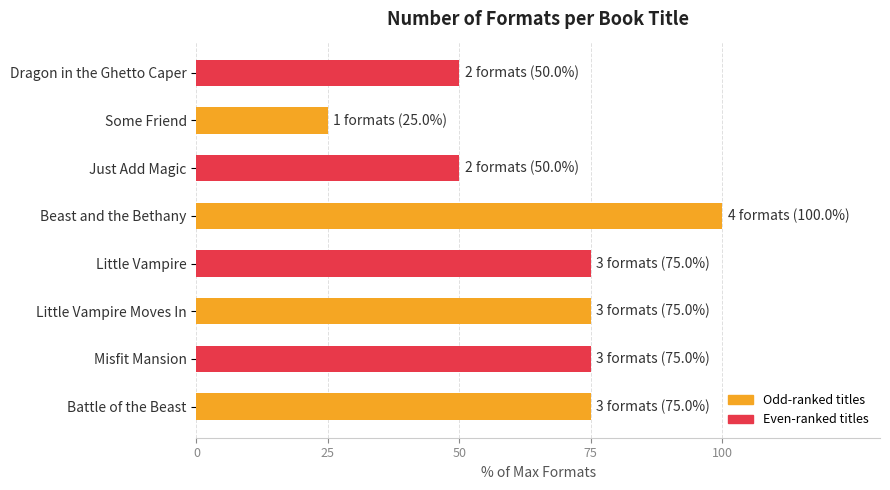

True or false: the data shows 129 at Battle of the Beast.

False